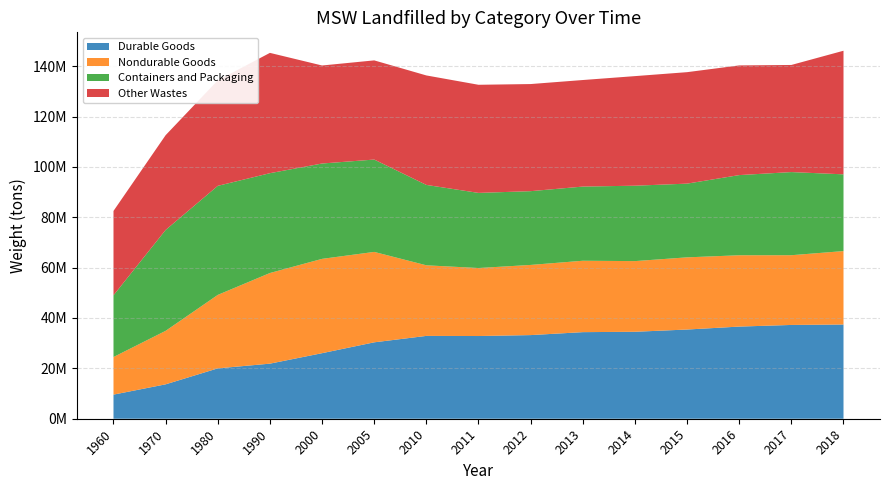

Reading right to left, extract all data points from this chart.

Durable Goods: 2018=37410000	2017=37240000	2016=36590000	2015=35420000	2014=34530000	2013=34380000	2012=33210000	2011=32840000	2010=32890000	2005=30340000	2000=26030000	1990=21870000	1980=20000000	1970=13660000	1960=9570000
Nondurable Goods: 2018=29160000	2017=27690000	2016=28320000	2015=28660000	2014=28060000	2013=28350000	2012=27860000	2011=27000000	2010=28030000	2005=35900000	2000=37450000	1990=35990000	1980=29170000	1970=21240000	1960=14940000
Containers and Packaging: 2018=30470000	2017=33010000	2016=31830000	2015=29270000	2014=29940000	2013=29450000	2012=29290000	2011=29830000	2010=31920000	2005=36670000	2000=37860000	1990=39640000	1980=43300000	1970=40060000	1960=24500000
Other Wastes: 2018=49080000	2017=42530000	2016=43550000	2015=44260000	2014=43510000	2013=42310000	2012=42530000	2011=42930000	2010=43470000	2005=39380000	2000=38920000	1990=47770000	1980=41890000	1970=37630000	1960=33500000